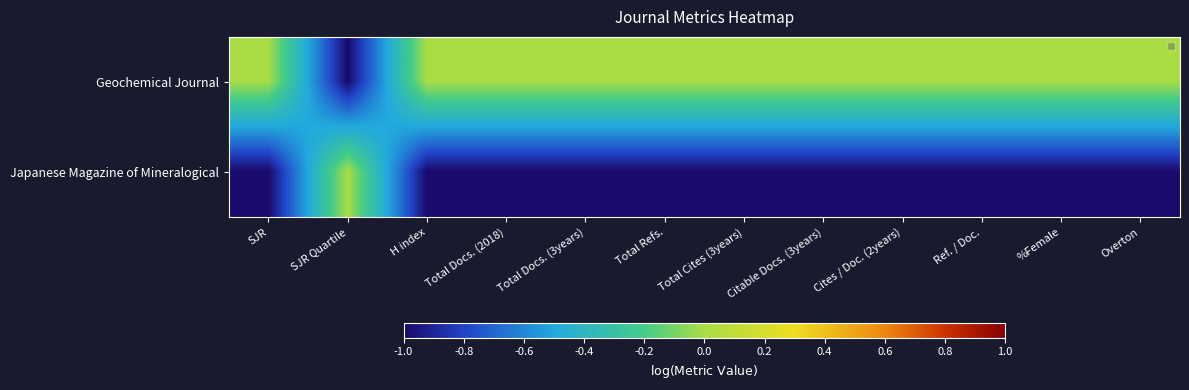

Reading left to right, extract all data points from this chart.

Geochemical Journal: SJR=0.0	SJR Quartile=-1.0	H index=0.0	Total Docs. (2018)=0.0	Total Docs. (3years)=0.0	Total Refs.=0.0	Total Cites (3years)=0.0	Citable Docs. (3years)=0.0	Cites / Doc. (2years)=0.0	Ref. / Doc.=0.0	%Female=0.0	Overton=0.0
Japanese Magazine of Mineralogical: SJR=-1.0	SJR Quartile=0.0	H index=-1.0	Total Docs. (2018)=-1.0	Total Docs. (3years)=-1.0	Total Refs.=-1.0	Total Cites (3years)=-1.0	Citable Docs. (3years)=-1.0	Cites / Doc. (2years)=-1.0	Ref. / Doc.=-1.0	%Female=-1.0	Overton=-1.0